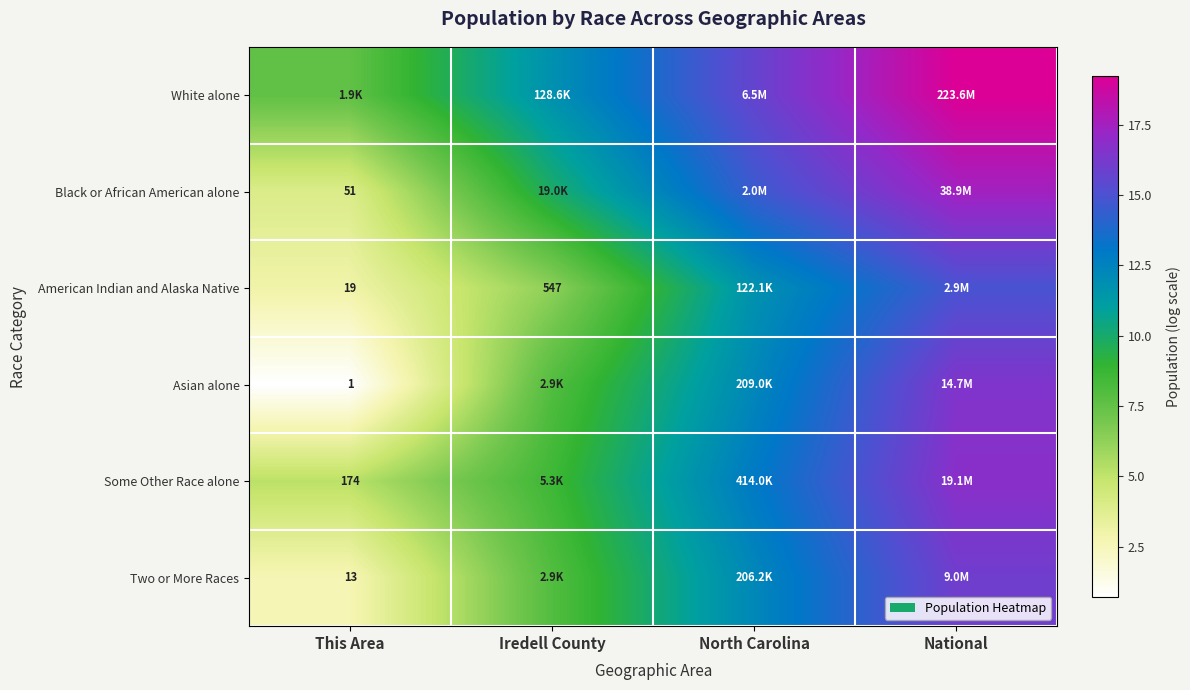

At which category is the sum across all series the highest?

National